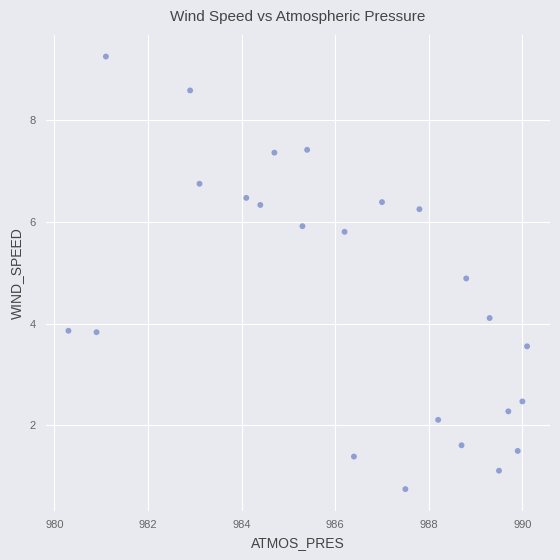

What is the range of Y values (max minus min)?

8.5